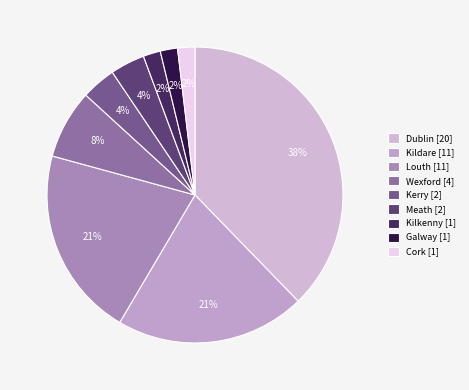

To the nearest percent, what is the difference between the Dublin and Galway slice percentages?

36%